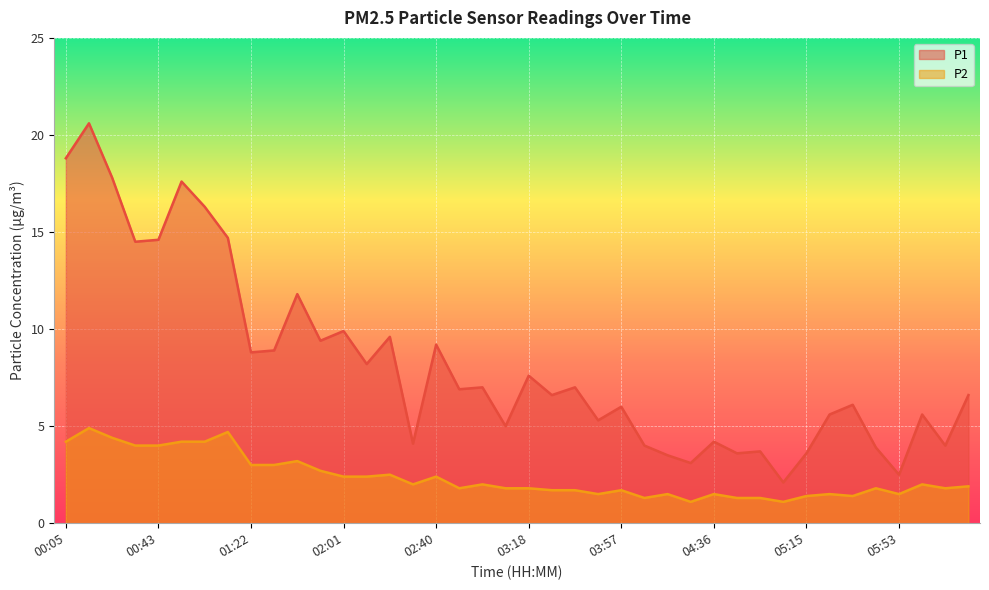

List the series in order of their peak value, lowest first.

P2, P1